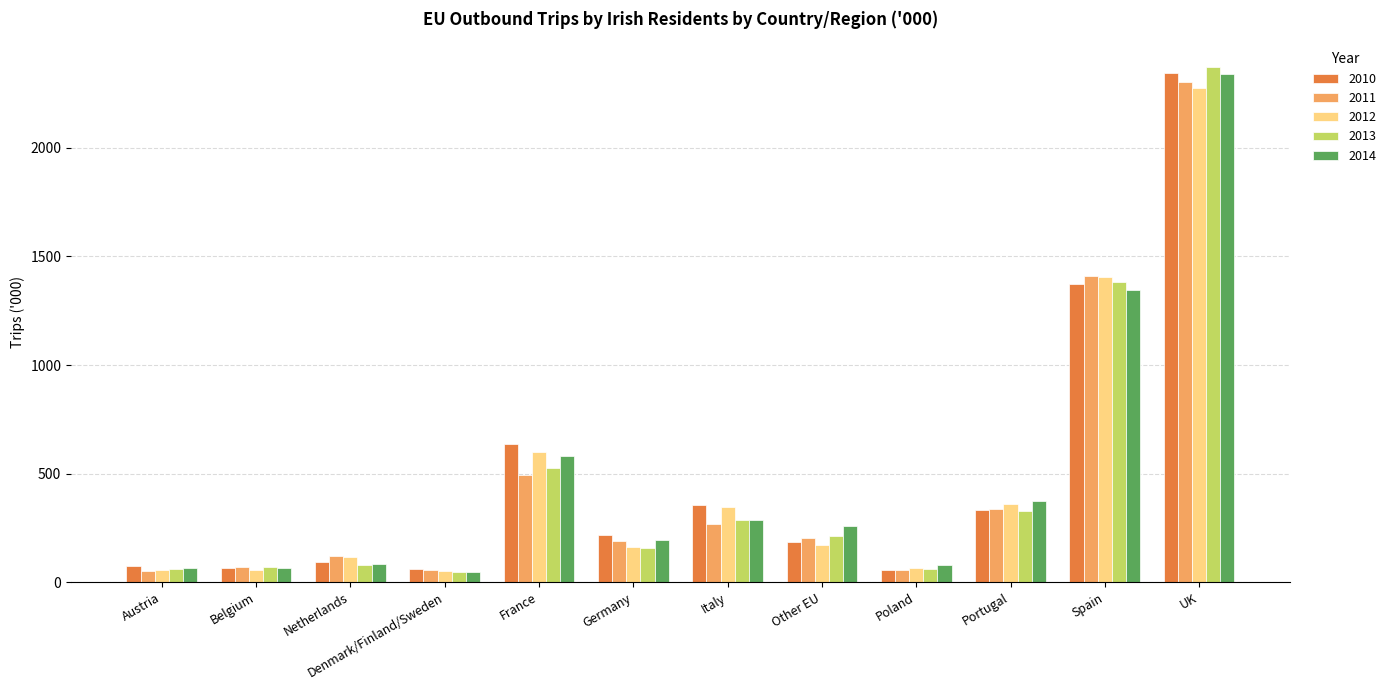

What is the label of the 3rd bar from the left?

Netherlands